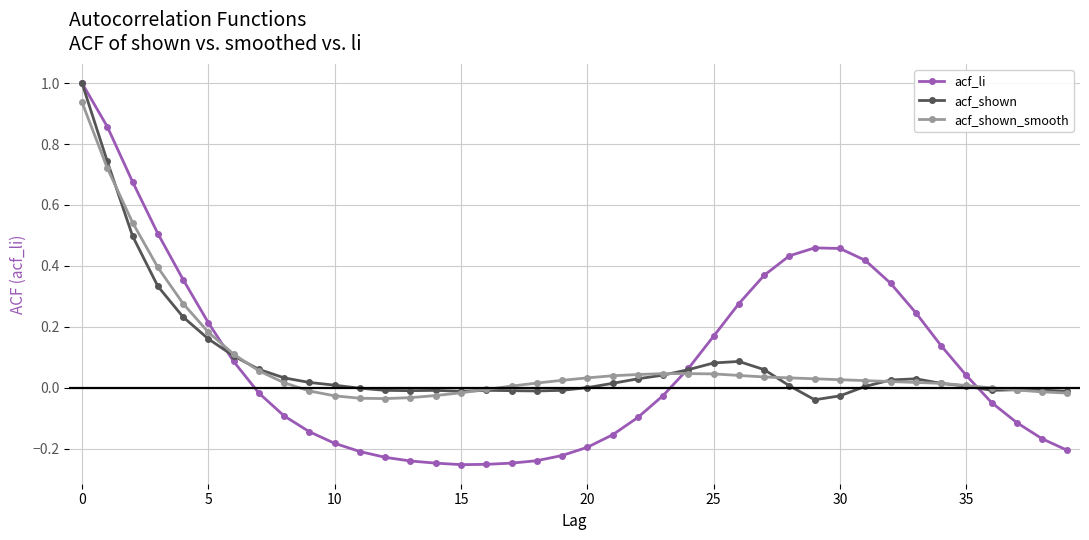

Rank the series by their average value, from highest to lowest.

acf_shown_smooth, acf_li, acf_shown